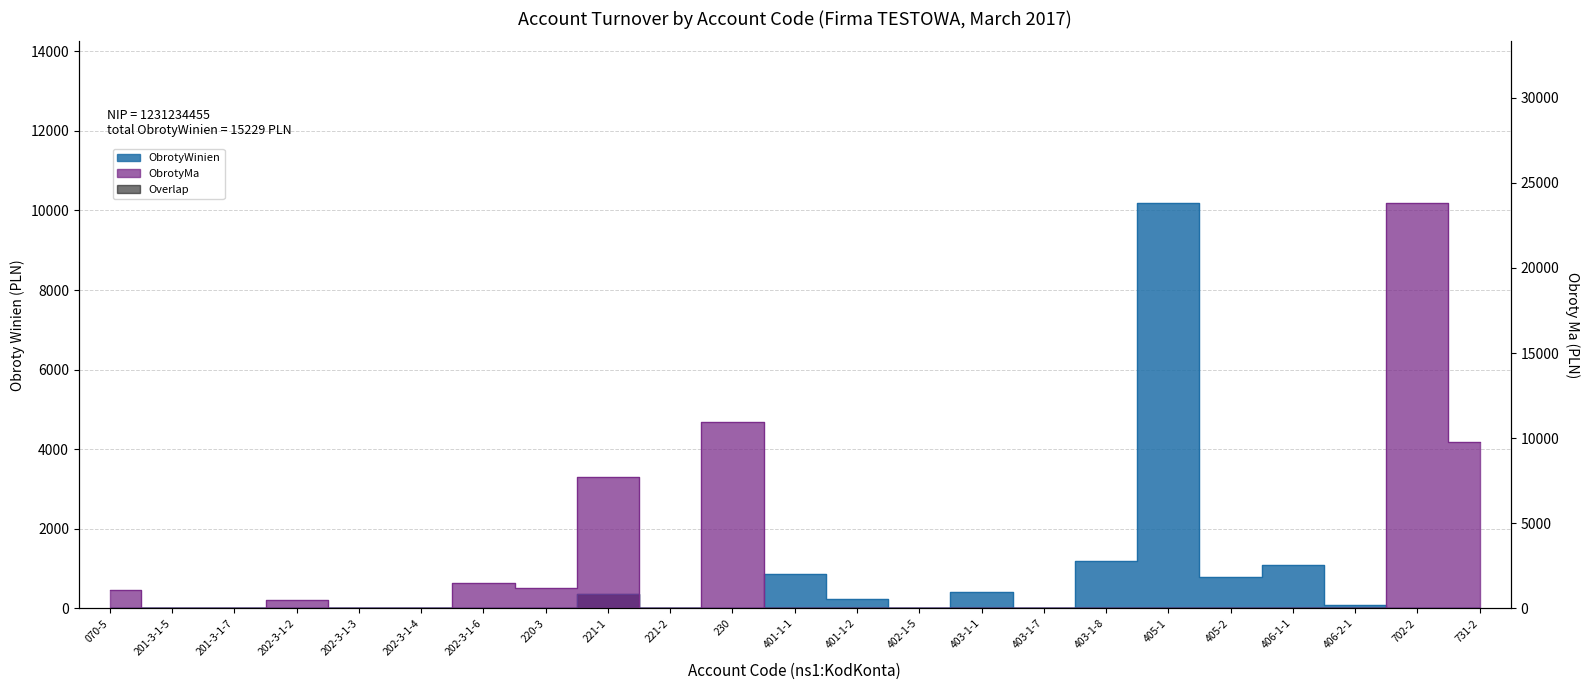

Which category has the lowest value in the ObrotyMa series?

201-3-1-5